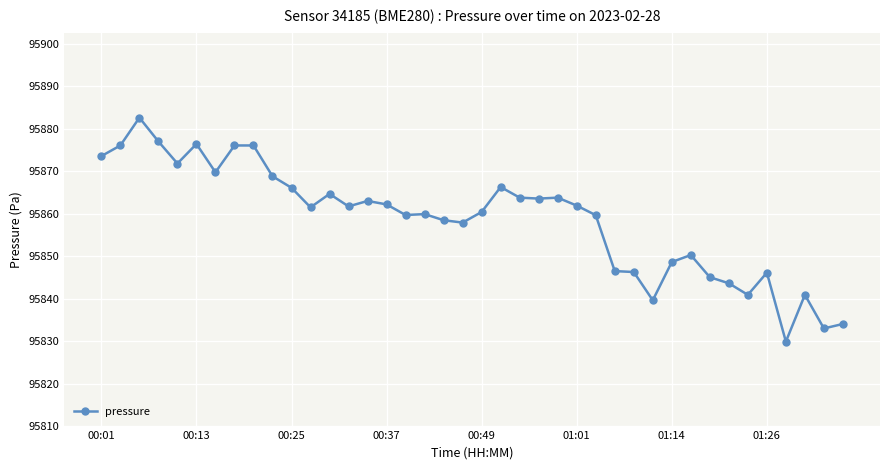

What is the maximum value shown in the chart?

95882.6